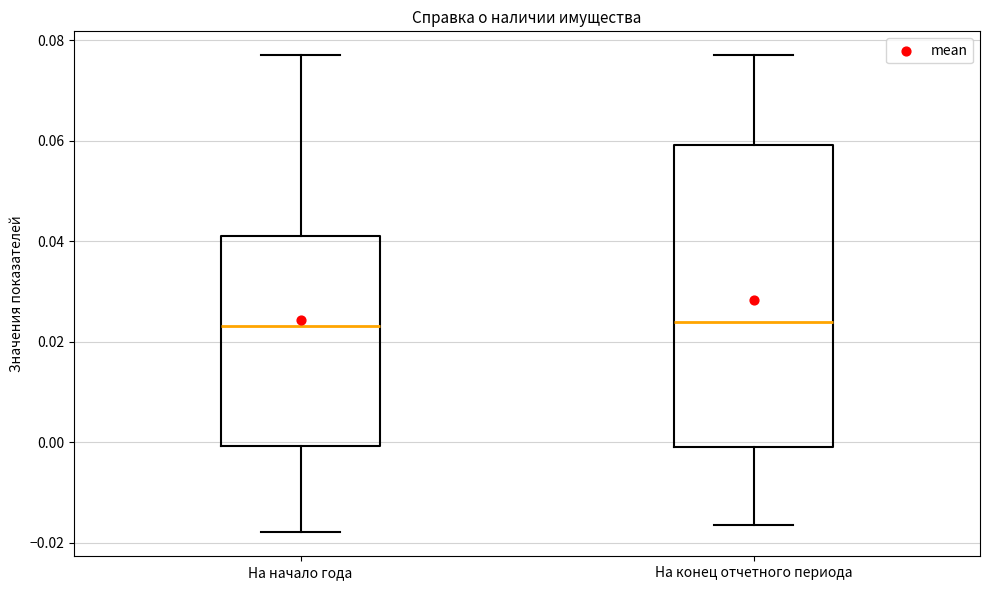

Reading left to right, read every box against the y-axis: the position of its median line, the range the box covers, and the ends of its whiskers. The values are not printed on the chart, so give them approximately, as read against the axis.

На начало года: median 0.024, box 0.000 to 0.040, whiskers -0.018 to 0.076
На конец отчетного периода: median 0.024, box 0.000 to 0.060, whiskers -0.016 to 0.076